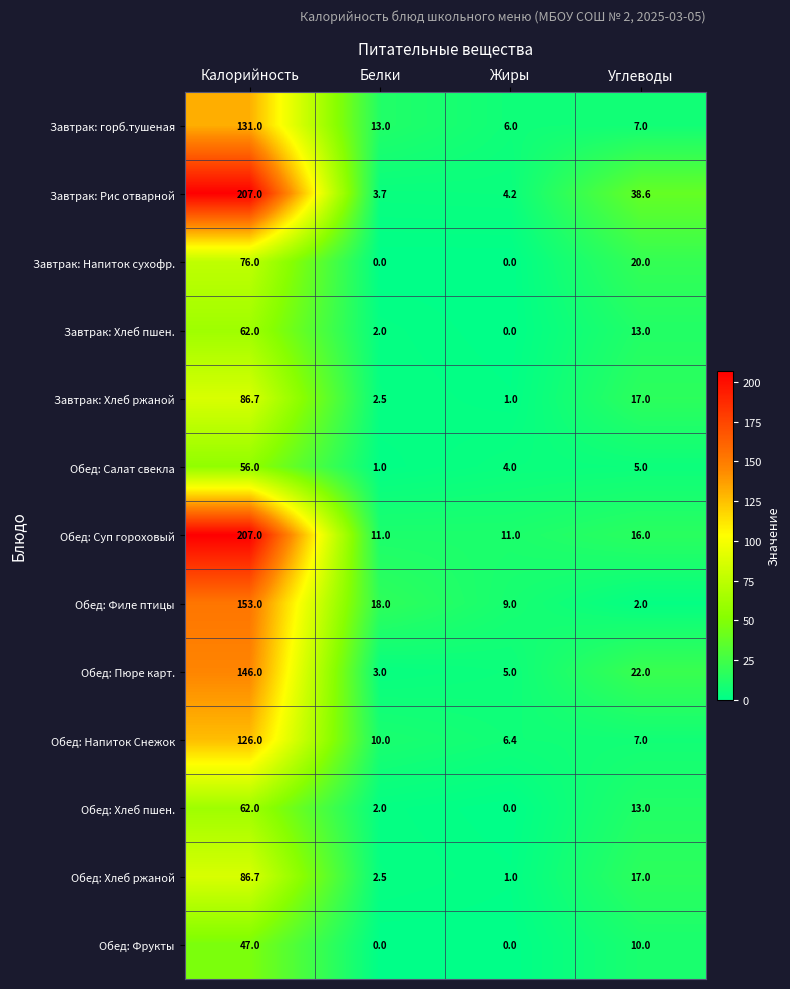

What is the difference between the second highest and minimum values in the Обед: Фрукты series?

10.0